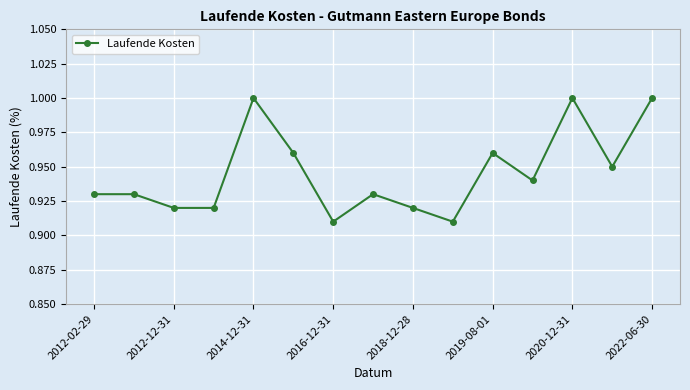

Is this an area chart (filled region under the line)?

No